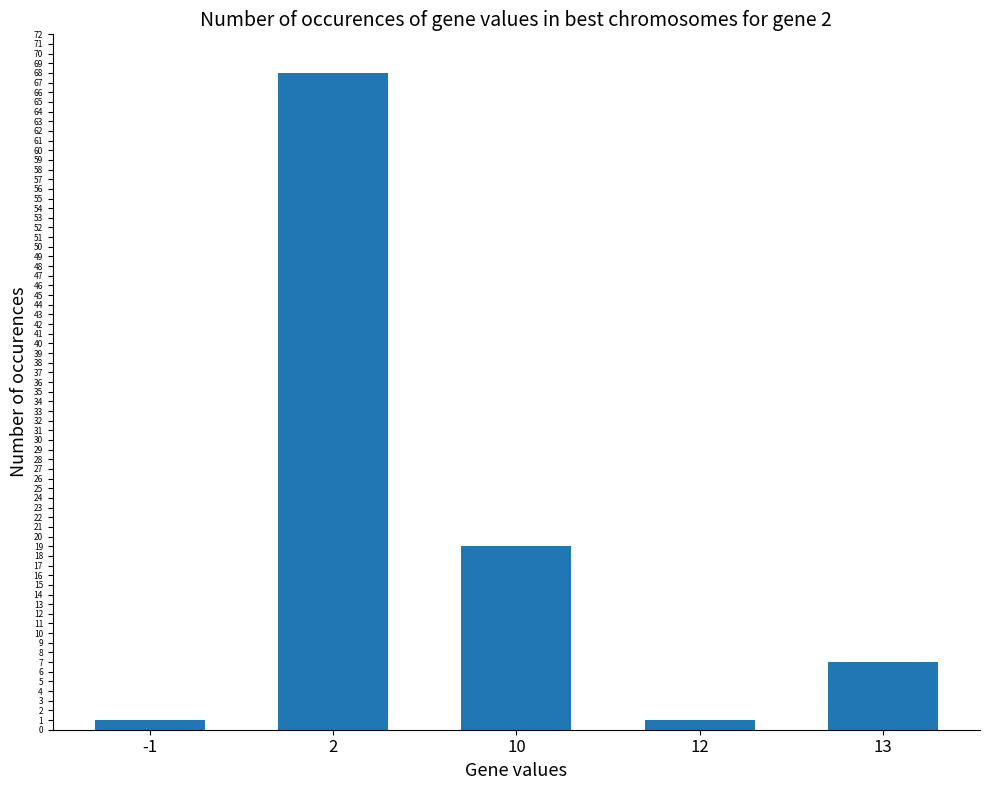

Is it true that the value at 13 is 7?

True